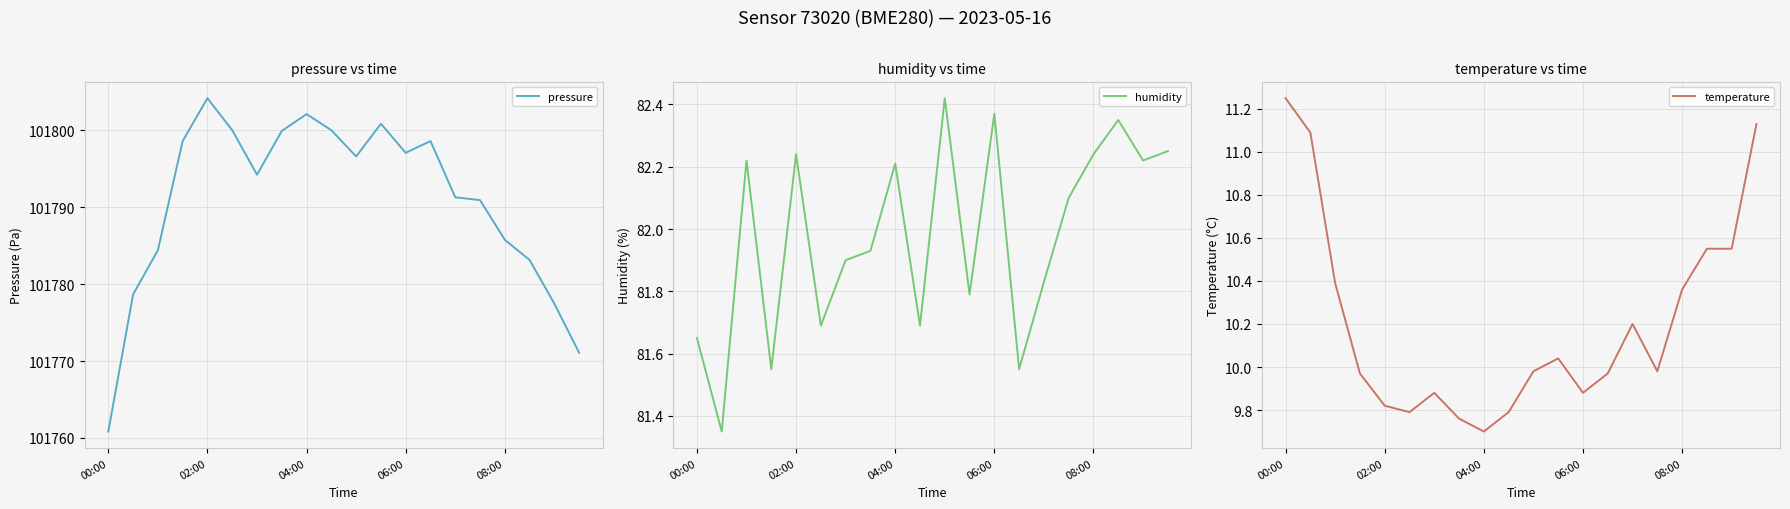

What is the difference between the second highest and minimum values in the temperature series?

1.4